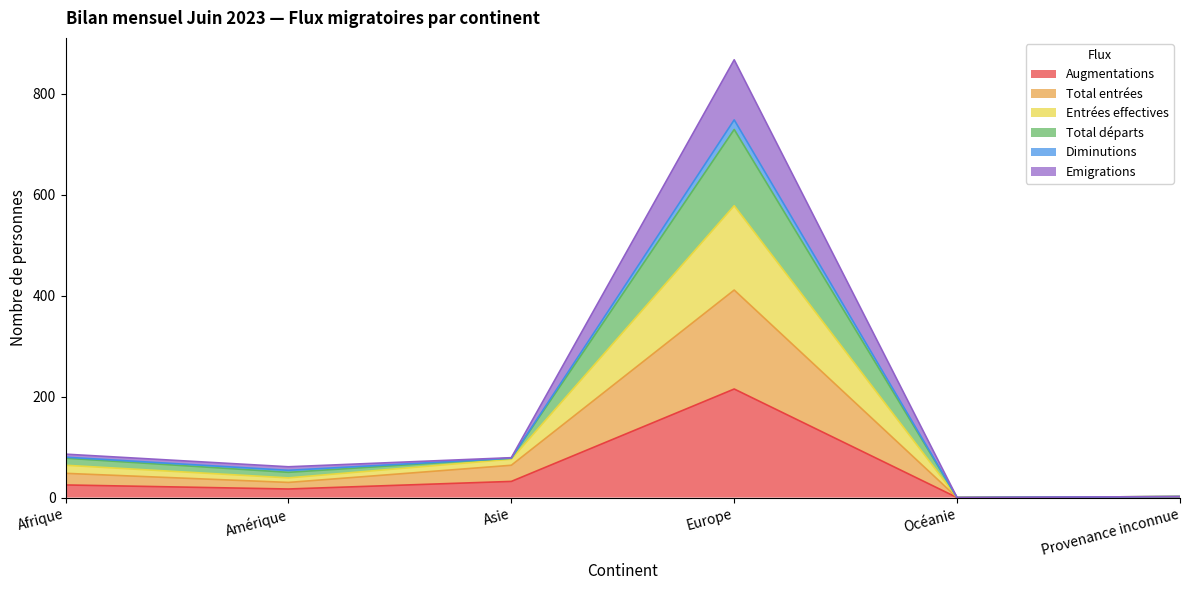

True or false: Augmentations and Emigrations intersect in this chart.

False